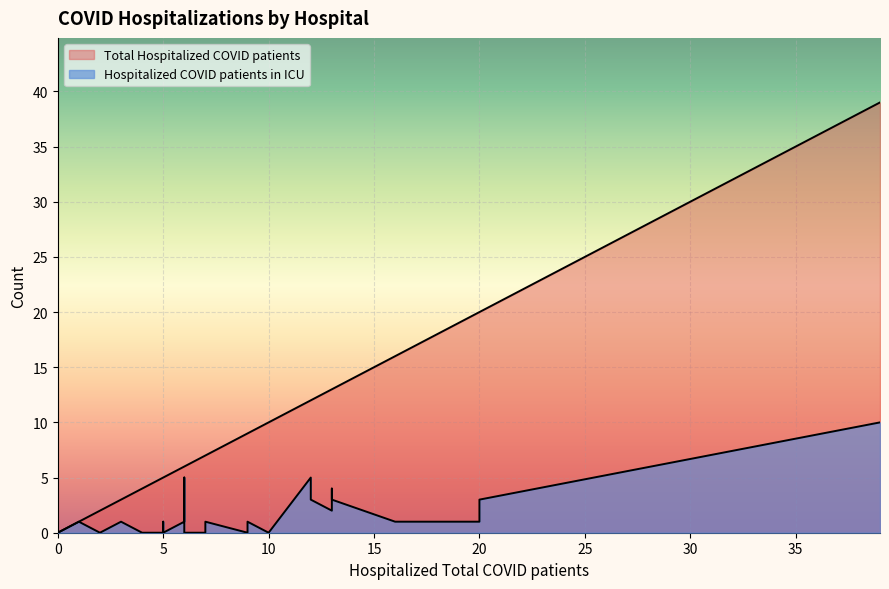

What is the difference between the Total Hospitalized COVID patients values at 1 and 7?

6